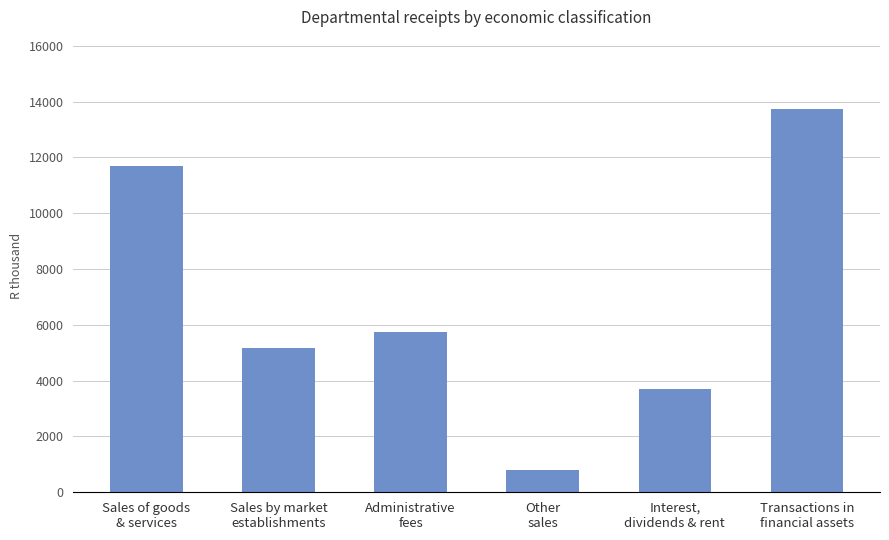

What is the sum of all values?

40867